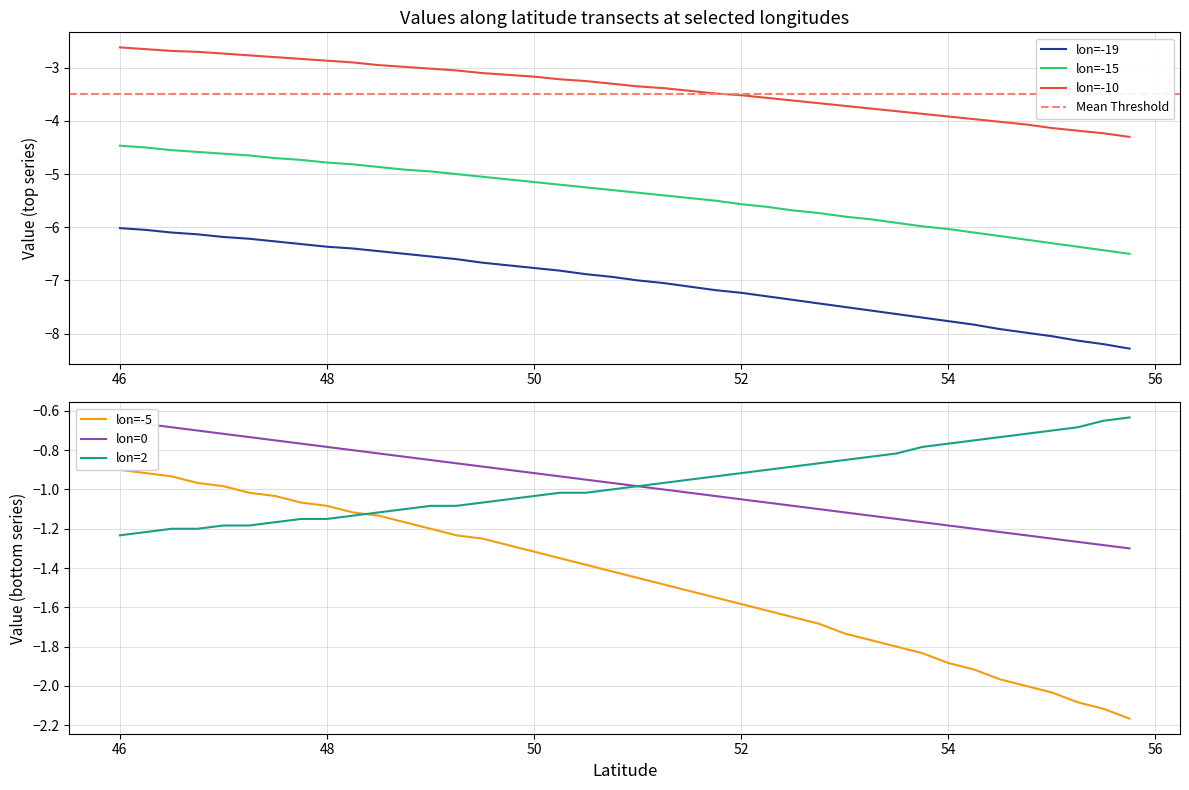

Which series has the largest range (max minus min)?

lon=-19